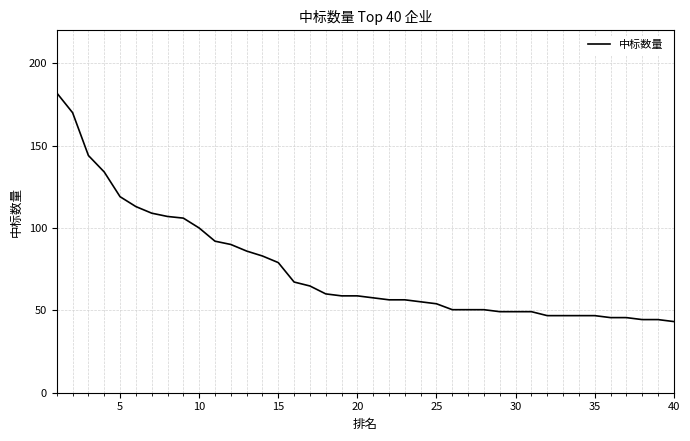

What is the difference between the maximum and minimum values?

138.8